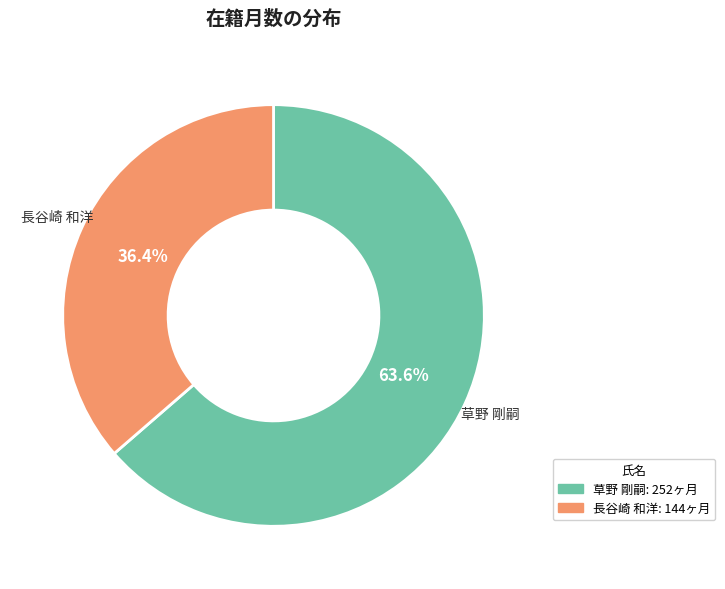

To the nearest percent, what is the difference between the largest and smallest slice percentages?

27%